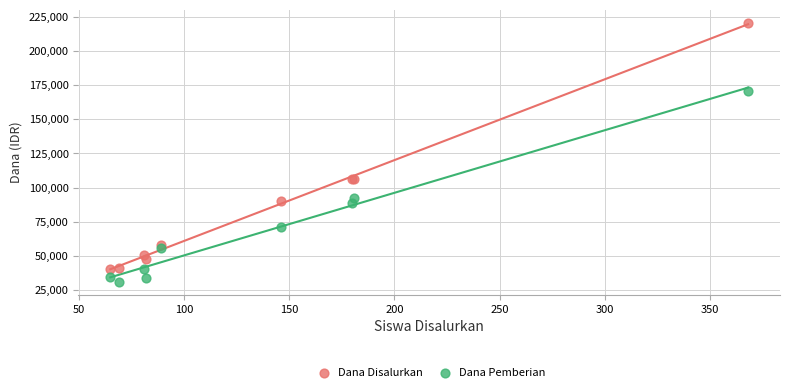

What are all the series names shown in the legend?

Dana Disalurkan, Dana Pemberian